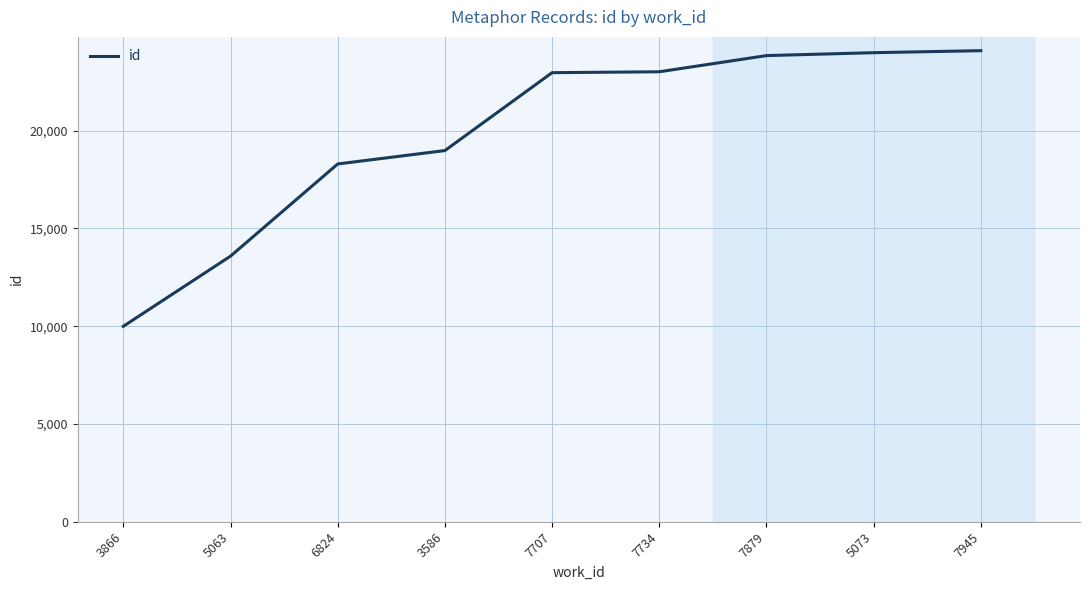

Approximately how many times larger is the value at 7879 compared to 7945?

1.0